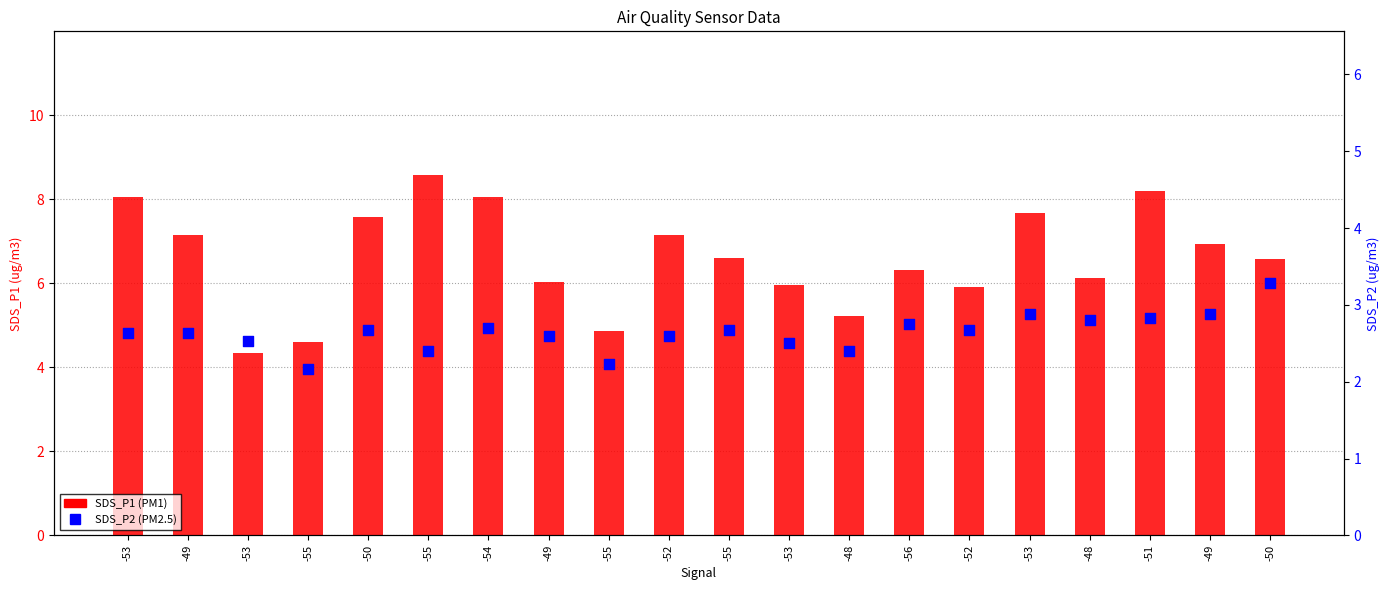

Which series reaches the minimum Y coordinate?

SDS_P2